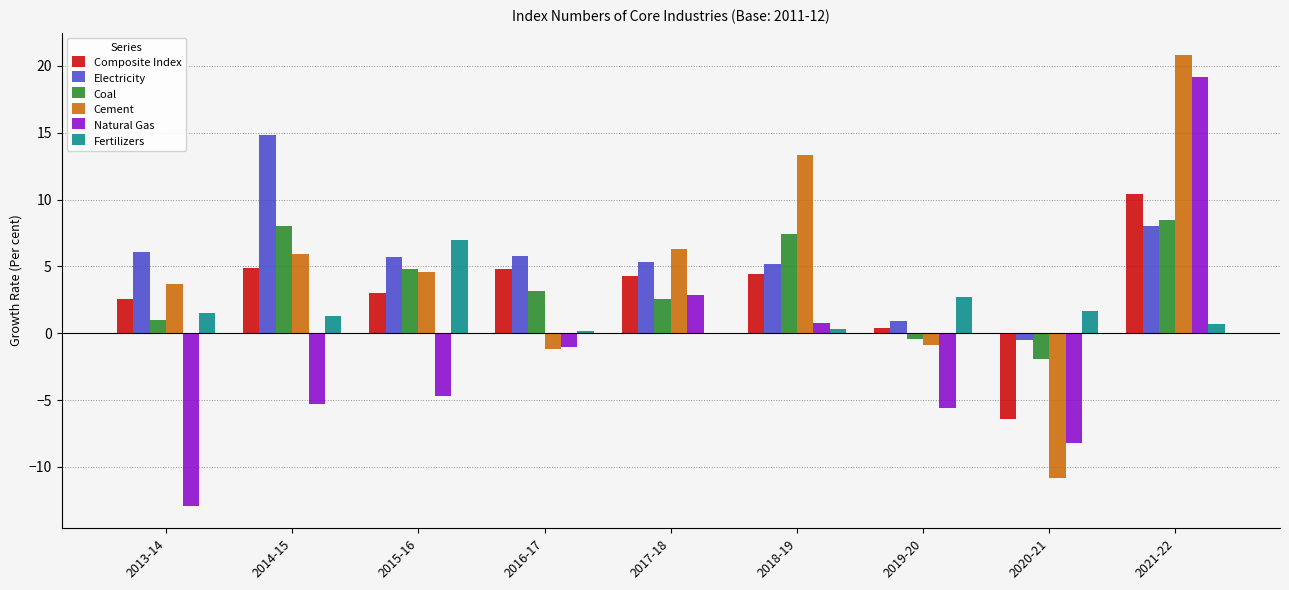

Is the value of Coal at 2017-18 greater than the value of Natural Gas at 2015-16?

Yes